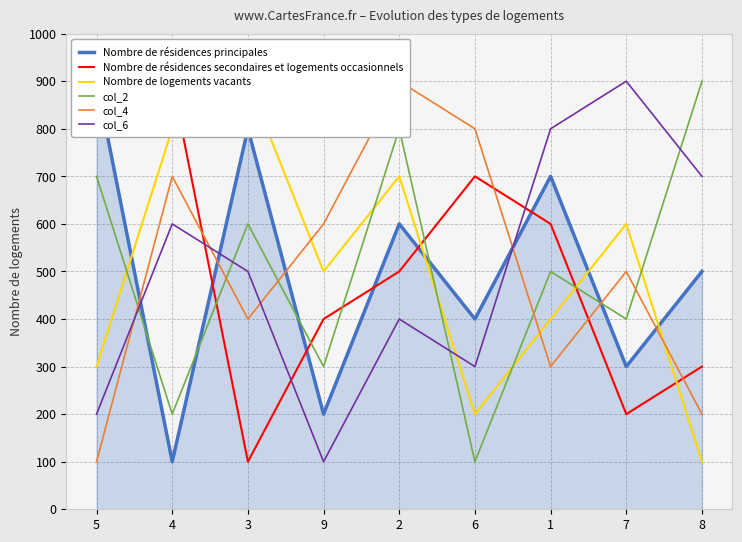

What is the total value across all series at 7?

2900